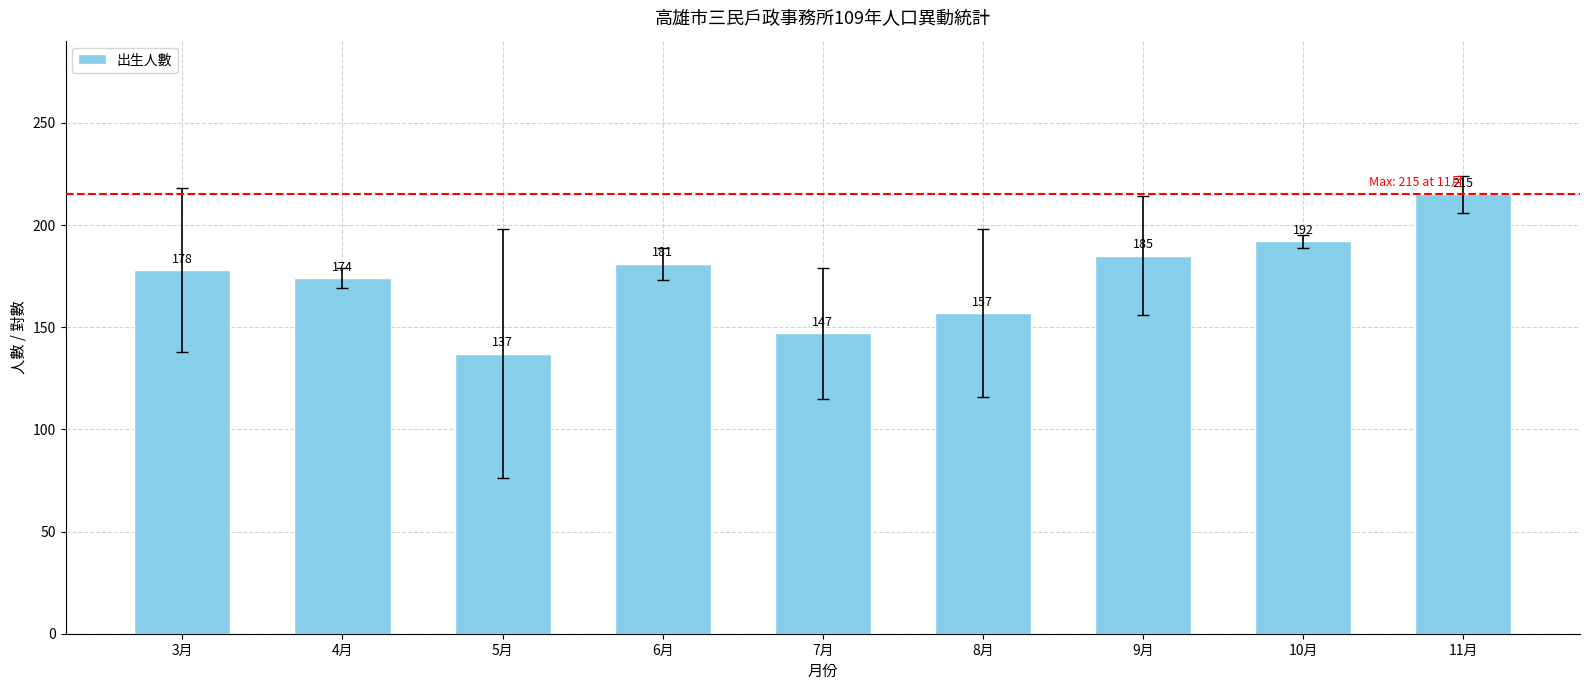

Which category has the highest value across all series?

11月